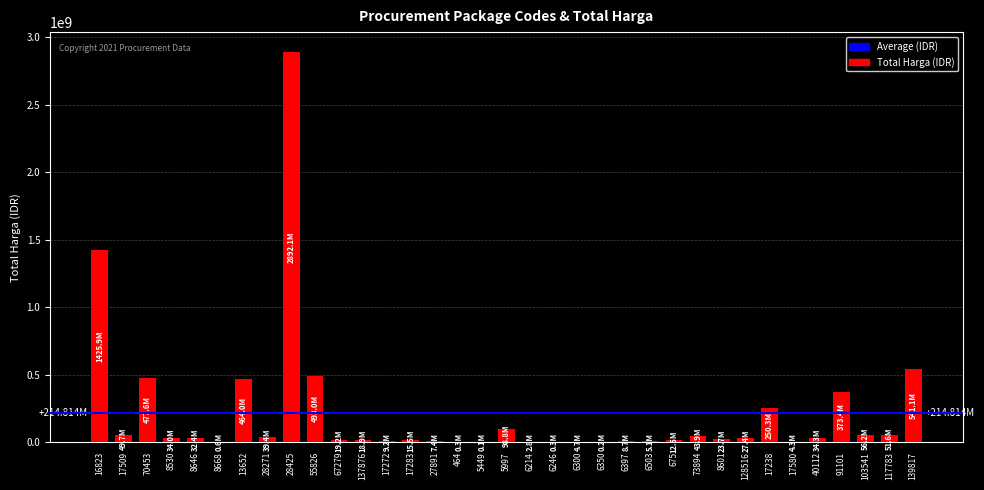

At which label does the data first exceed 27412000?

16823